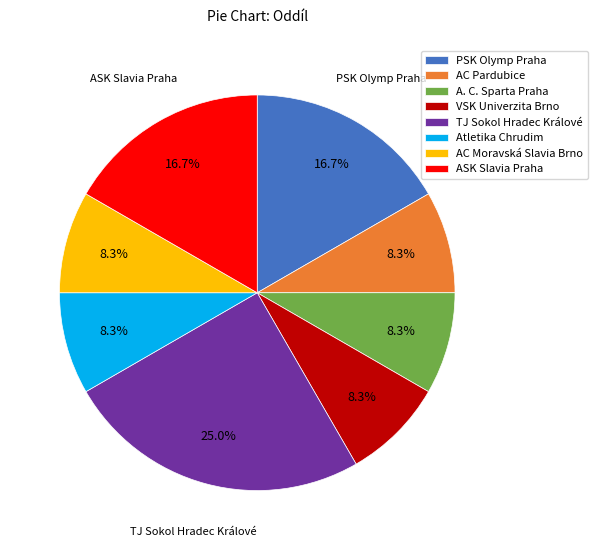

Is the sum of ASK Slavia Praha and AC Pardubice greater than half?

No